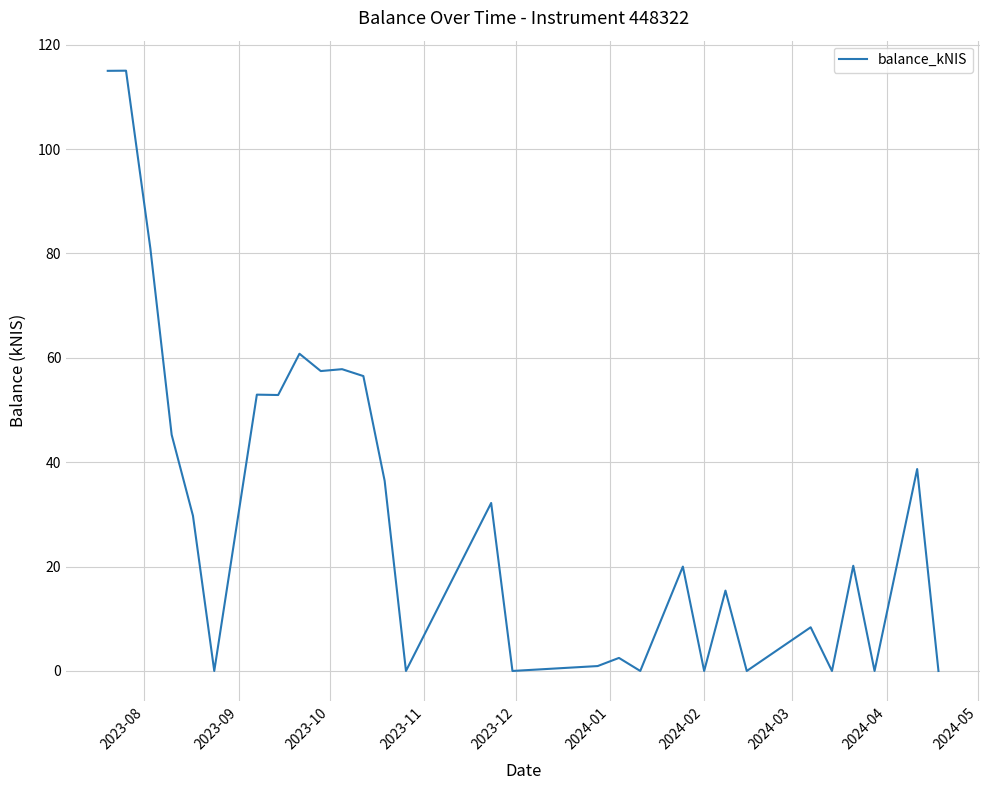

How many points are higher than both their immediate neighbors (excluding endpoints)?

11